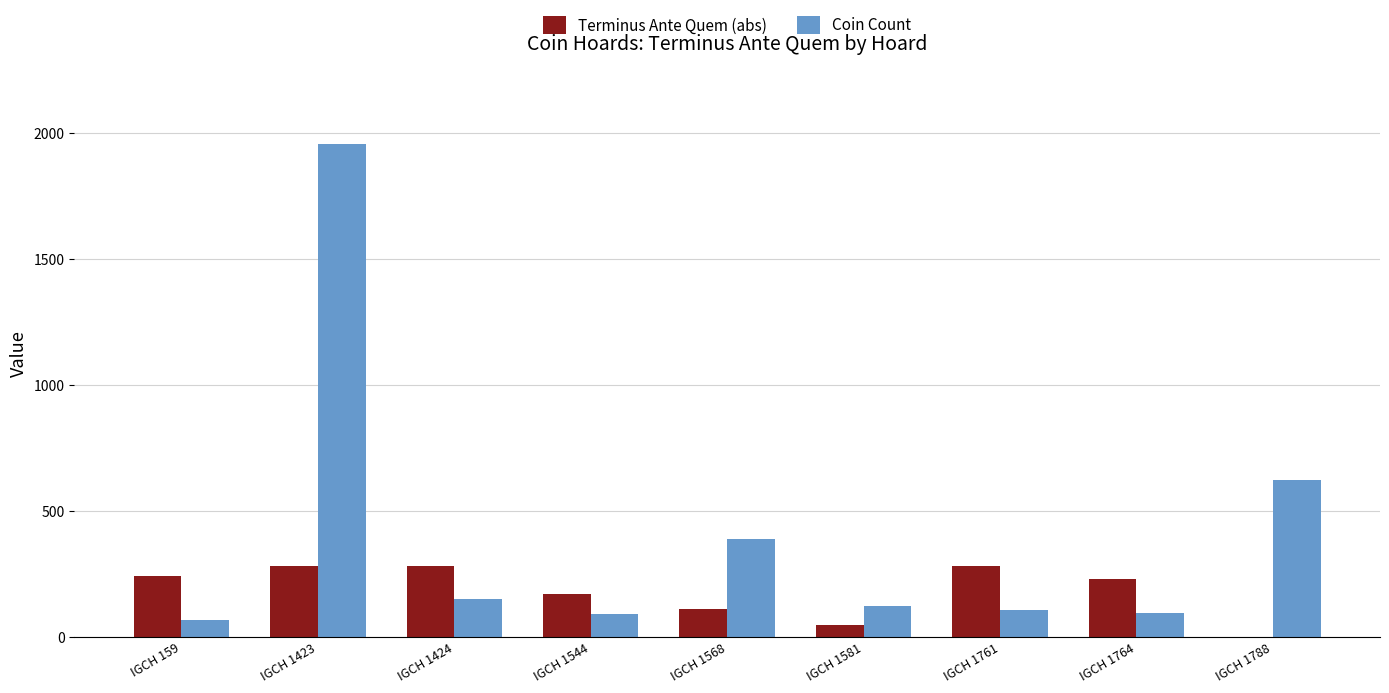

What is the total value across all series at IGCH 1788?

625